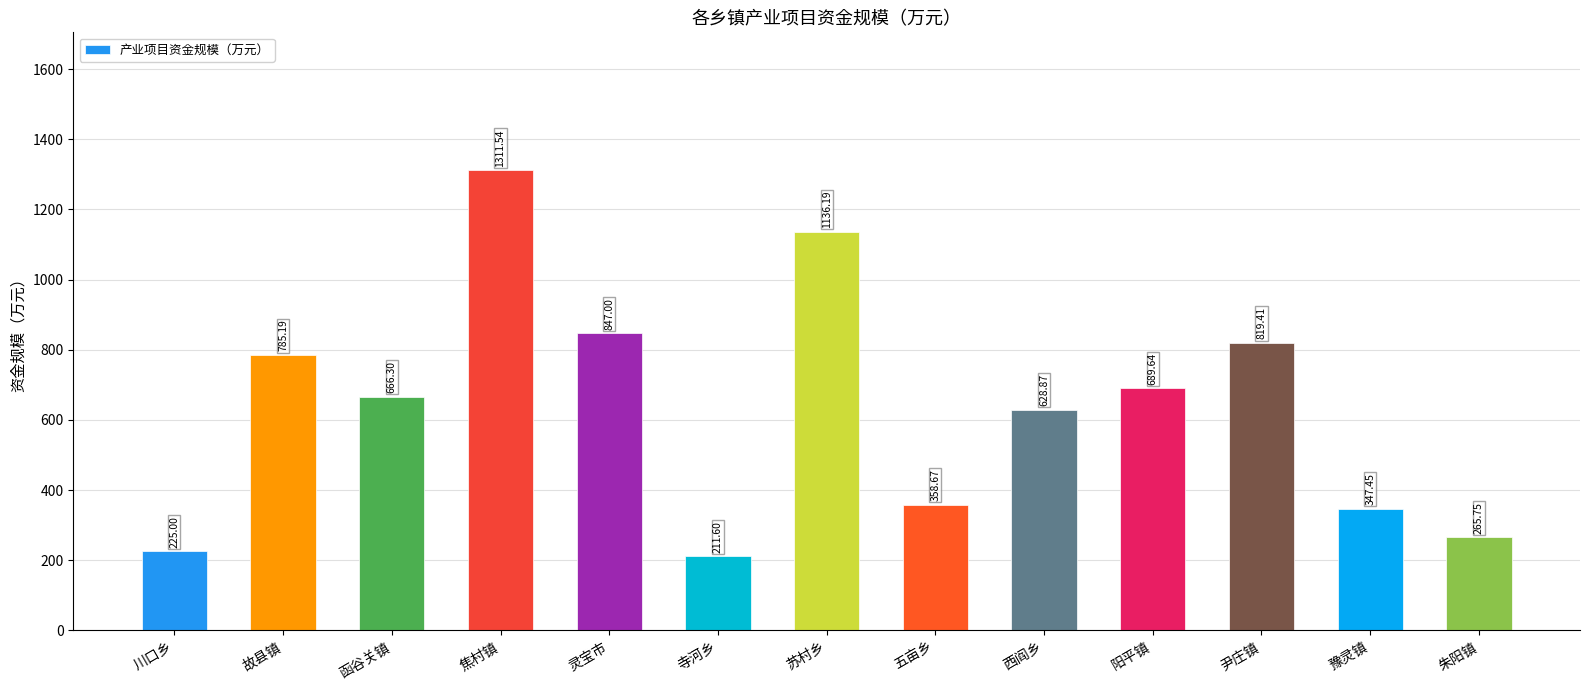

What value does the data have at 函谷关镇?

666.3